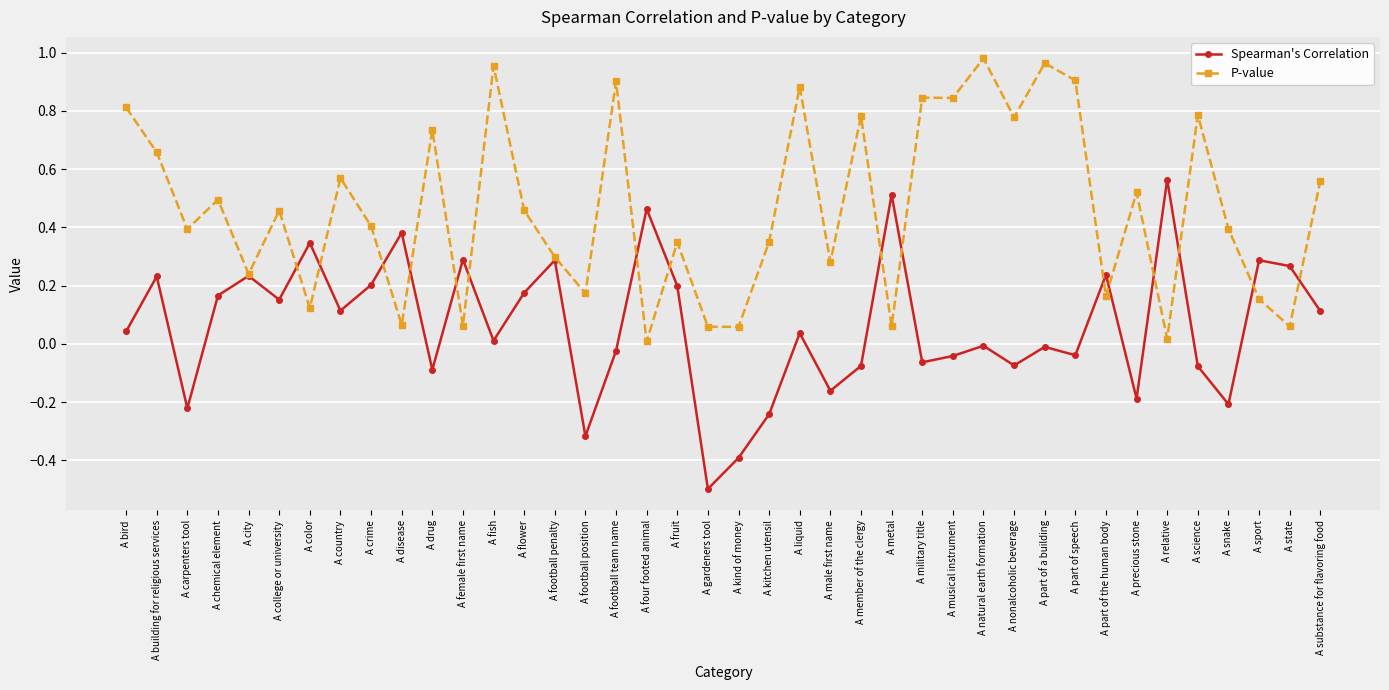

Is the value of P-value at A kitchen utensil greater than the value of Spearman's Correlation at A part of a building?

Yes